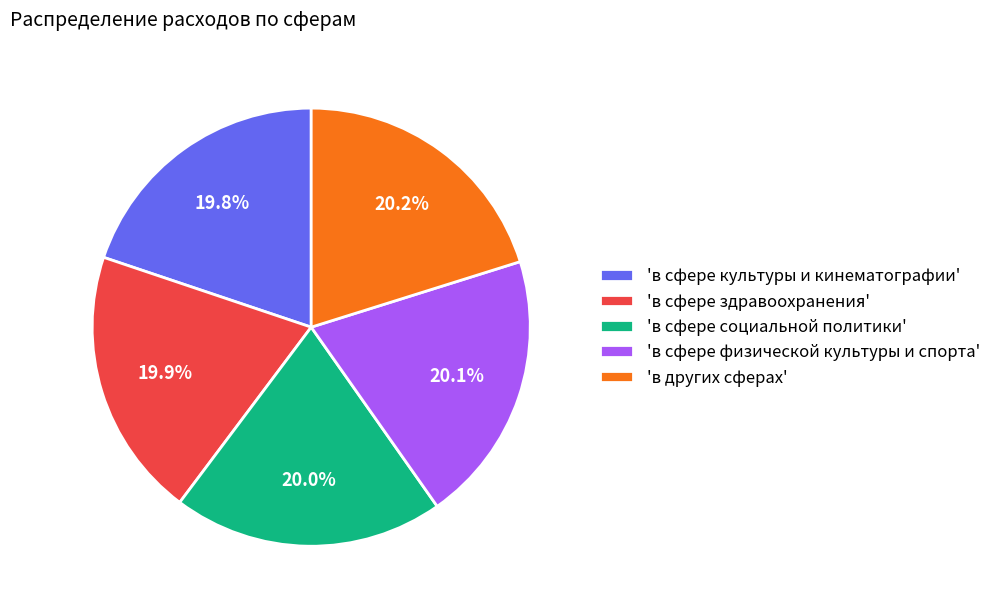

Is there a majority slice in this chart?

No